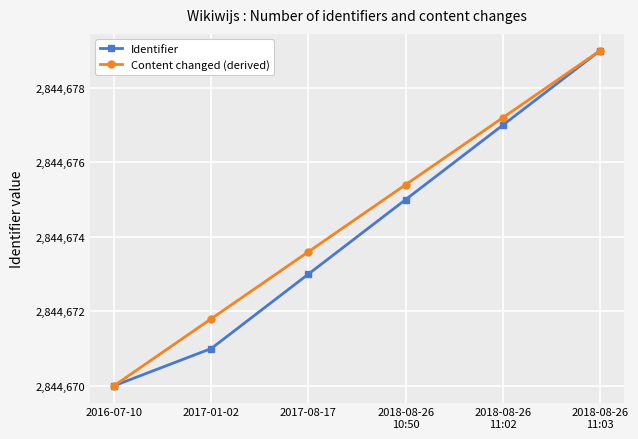

Which series changed the most between 2016-07-10 and 2018-08-26
10:50?

Content changed (derived)